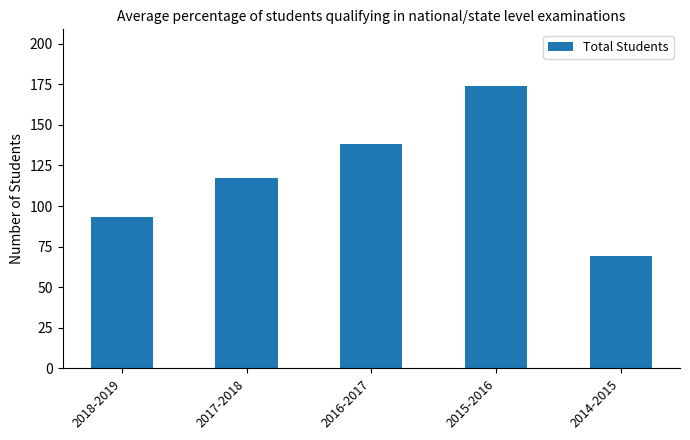

The chart shows a value of 138 at 2016-2017. True or false?

True